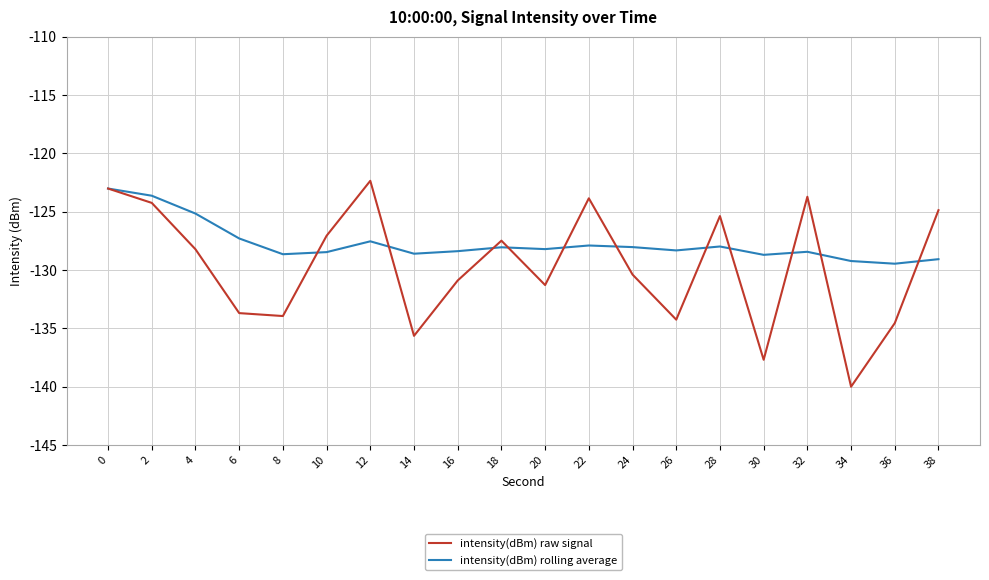

Does the chart have visible grid lines?

Yes